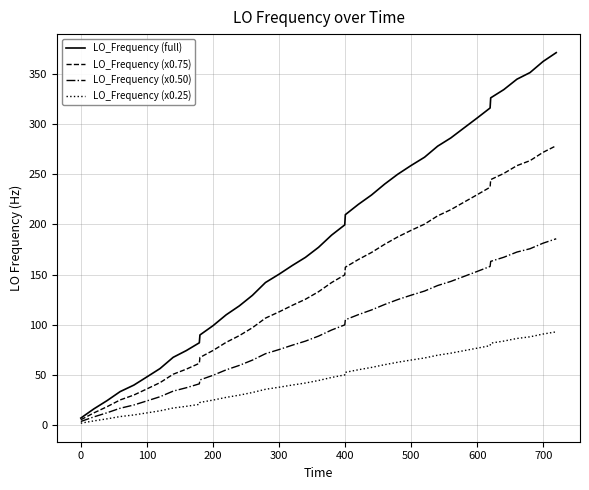

What is the highest value of the LO_Frequency (full) series?

371.3